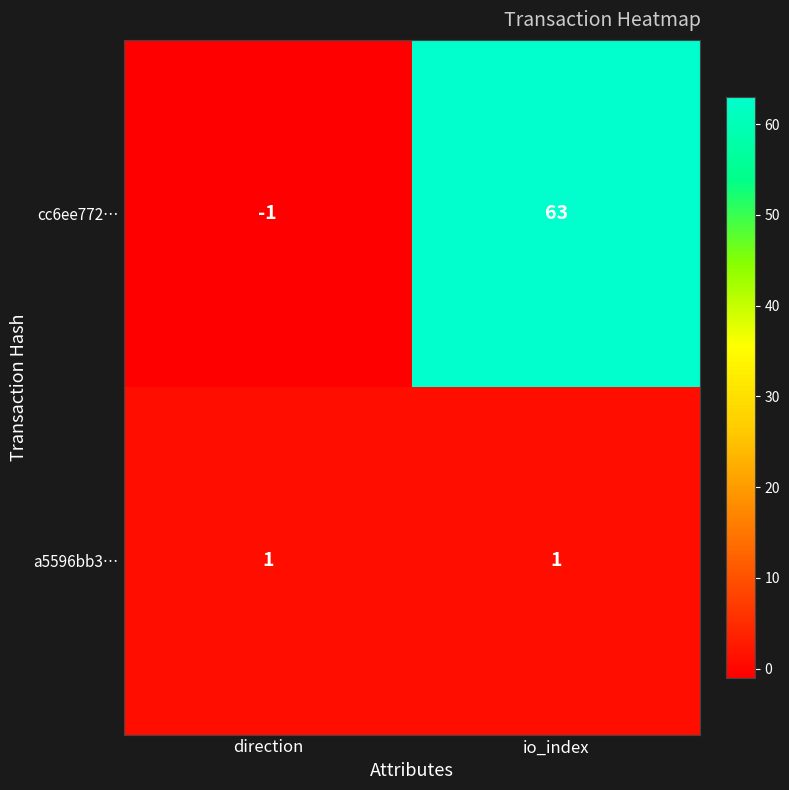

Between direction and io_index, which series saw the biggest shift?

cc6ee772…